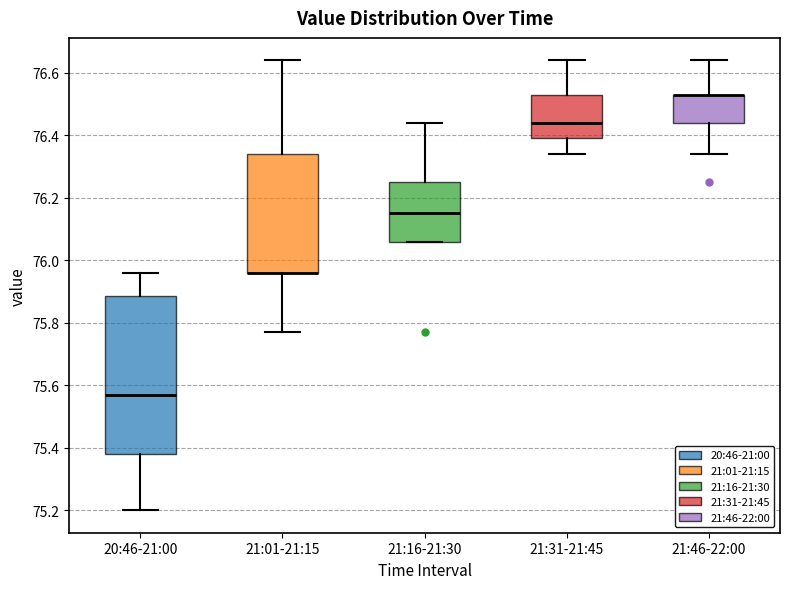

Comparing the boxes themselves (not the whiskers), which one is the tallest?

20:46-21:00